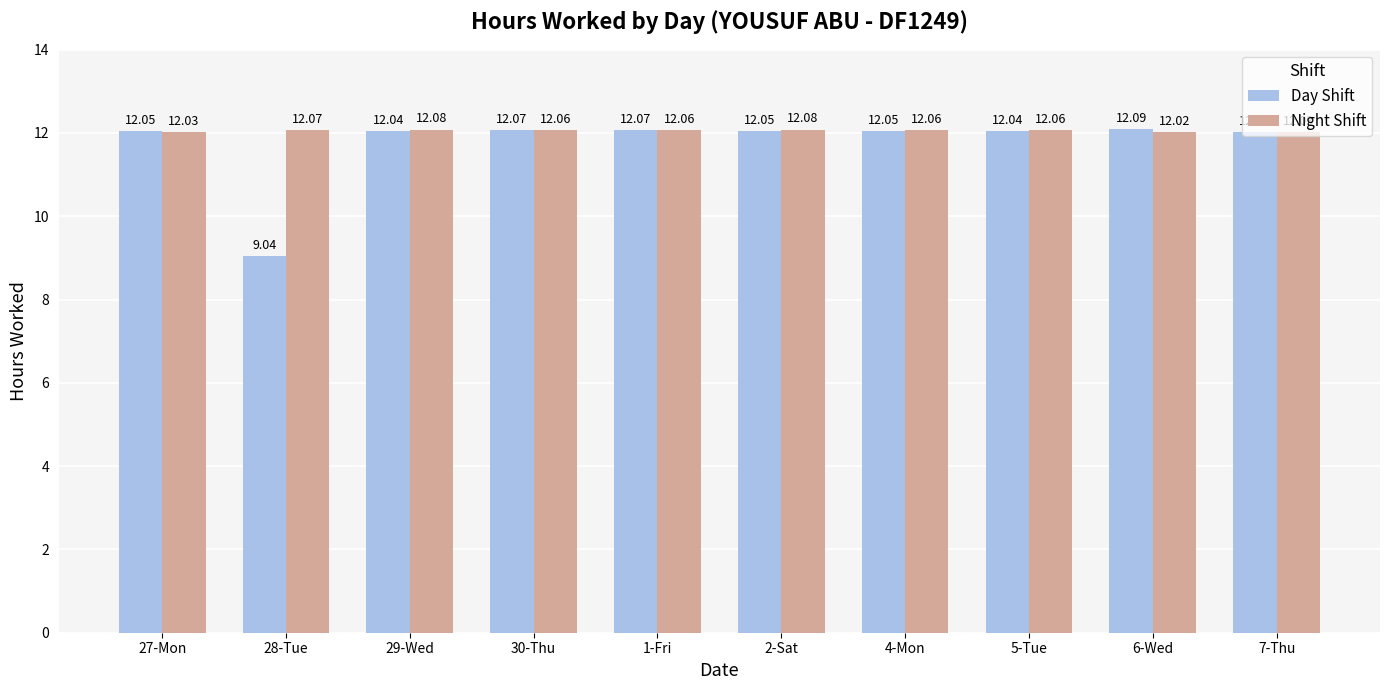

Reading left to right, extract all data points from this chart.

Day Shift: 27-Mon=12.1	28-Tue=9.0	29-Wed=12.0	30-Thu=12.1	1-Fri=12.1	2-Sat=12.1	4-Mon=12.1	5-Tue=12.0	6-Wed=12.1	7-Thu=12.0
Night Shift: 27-Mon=12.0	28-Tue=12.1	29-Wed=12.1	30-Thu=12.1	1-Fri=12.1	2-Sat=12.1	4-Mon=12.1	5-Tue=12.1	6-Wed=12.0	7-Thu=12.0